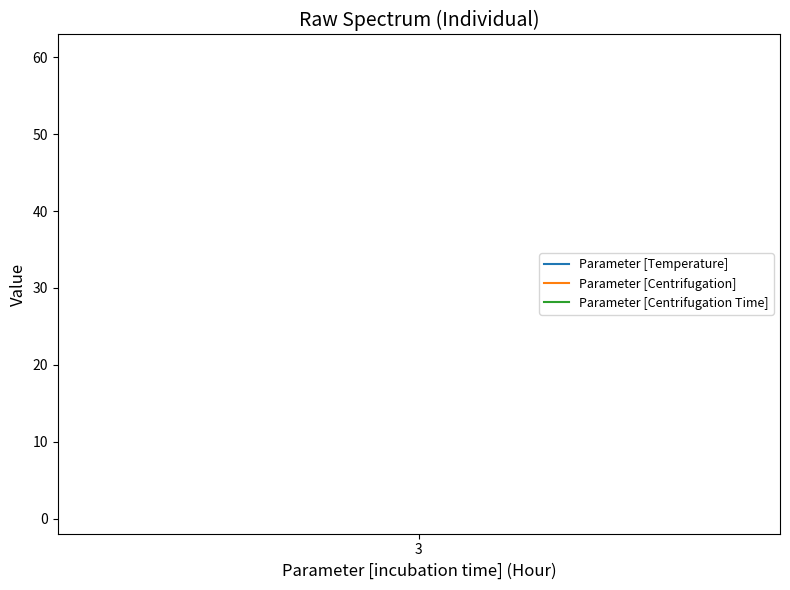

Reading left to right, what are all the values shown in this chart?

Parameter [Temperature]: 4	4	4	4	4	4
Parameter [Centrifugation]: 60	60	60	60	60	60
Parameter [Centrifugation Time]: 1	1	1	1	1	1